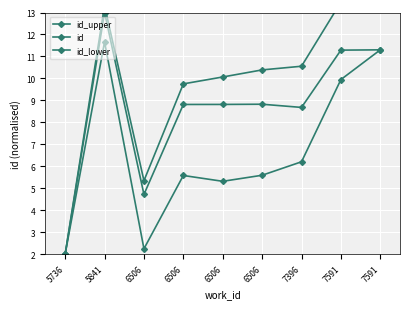

Read the id value at 7396.

8.7